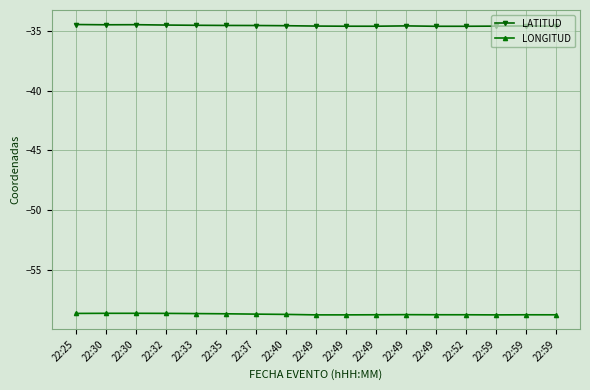

Rank the series by their maximum value, from highest to lowest.

LATITUD, LONGITUD